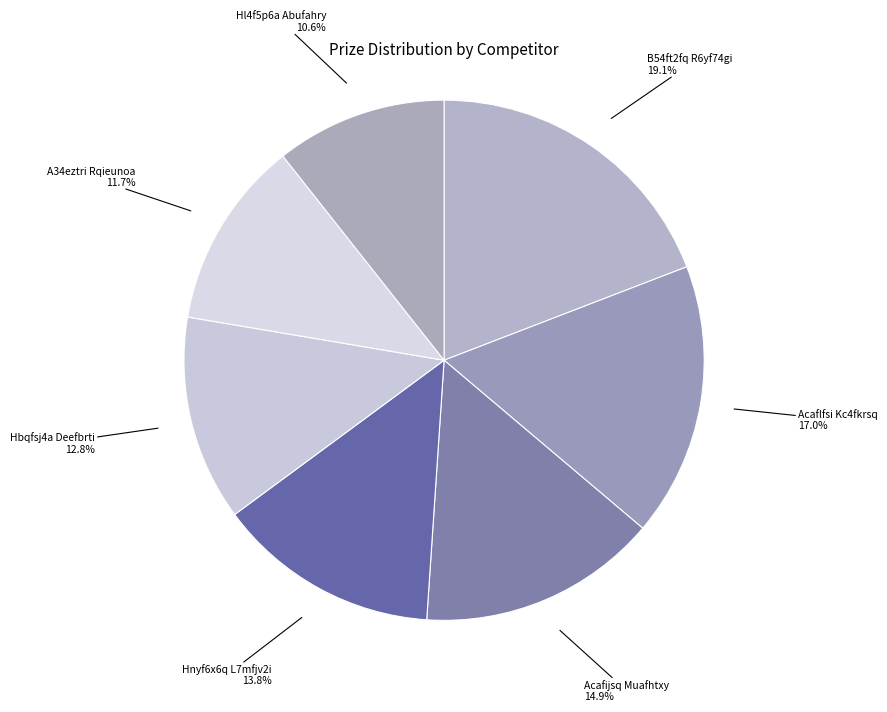

Count the number of slices in the pie.

7